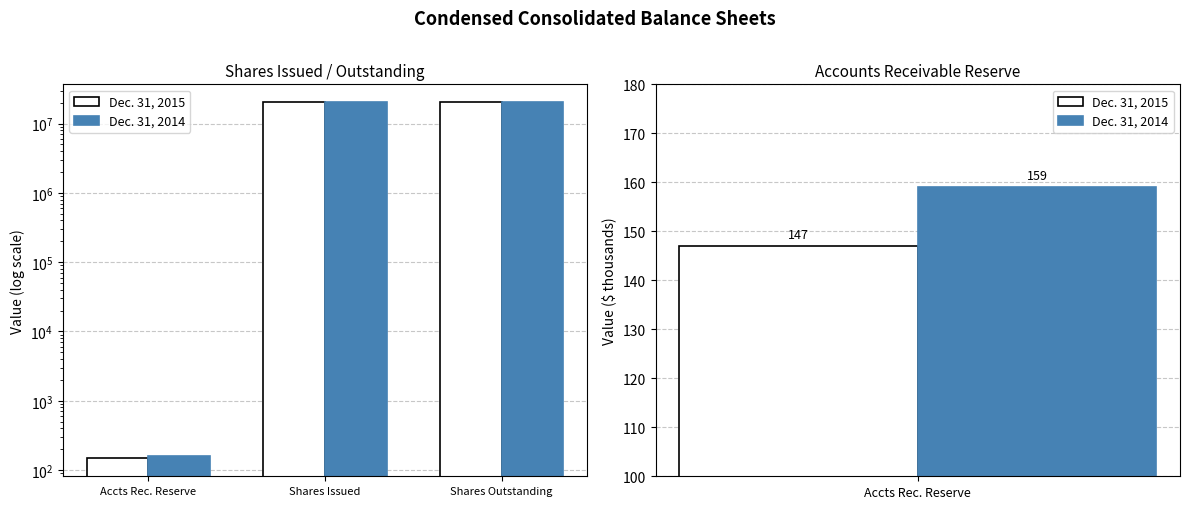

Reading left to right, extract all data points from this chart.

Dec. 31, 2015: 147	20377247	20377247
Dec. 31, 2014: 159	20300464	20300464